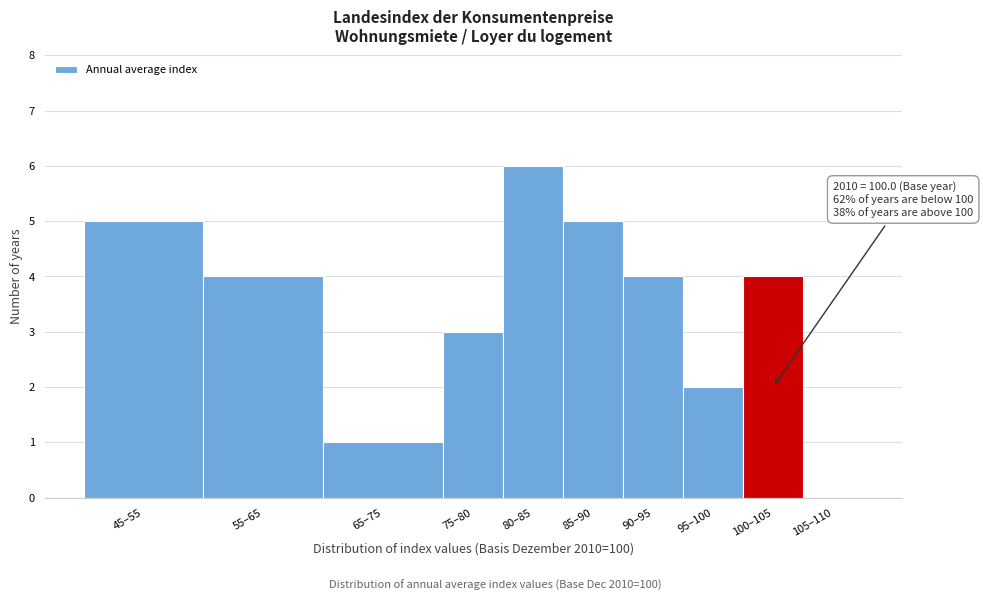

Reading left to right, extract all data points from this chart.

45–55=5	55–65=4	65–75=1	75–80=3	80–85=6	85–90=5	90–95=4	95–100=2	100–105=4	105–110=0